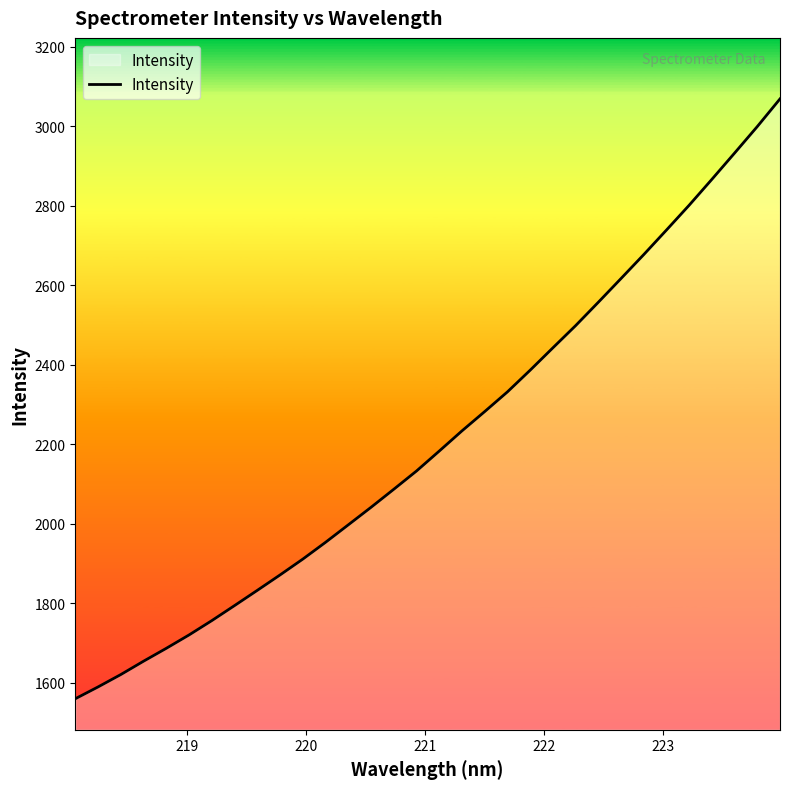

What is the smallest value displayed?

1560.1